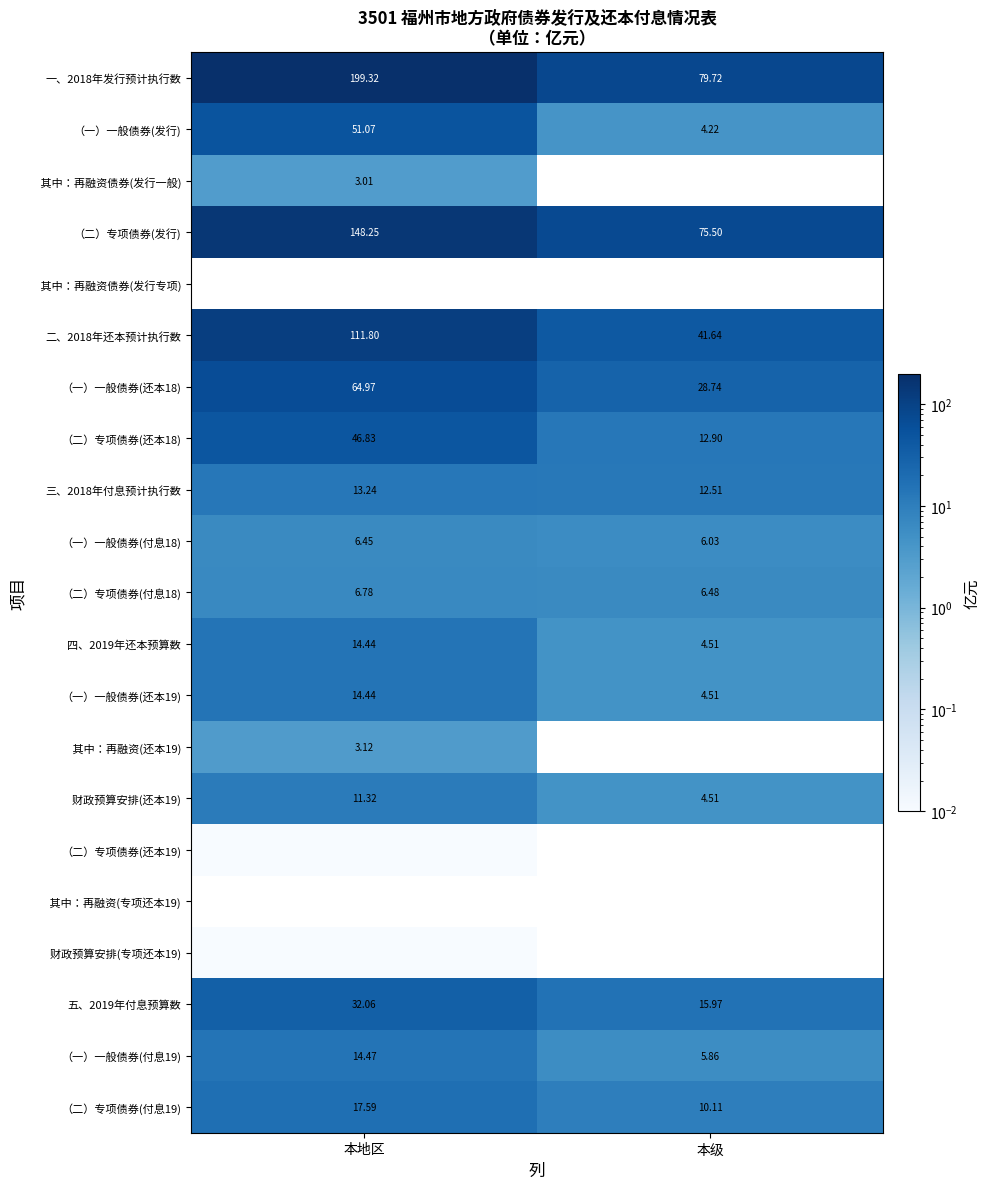

What is the sum of all 二、2018年还本预计执行数 values?

153.4